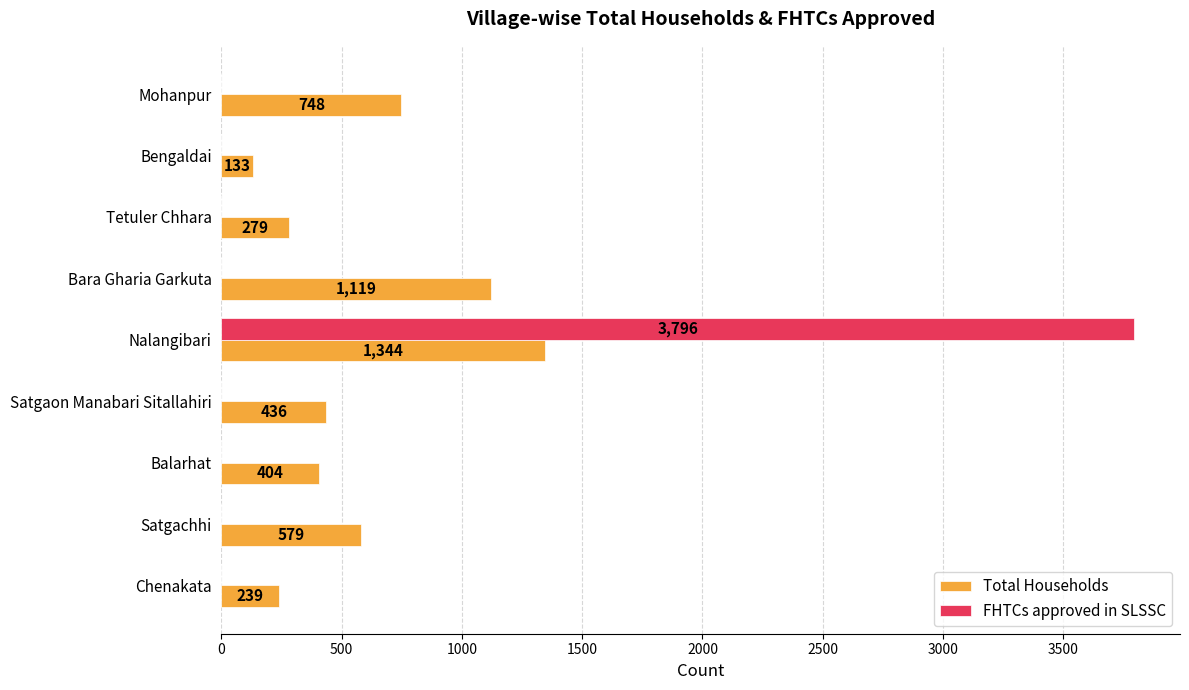

Which category has the highest value in the Total Households series?

Nalangibari